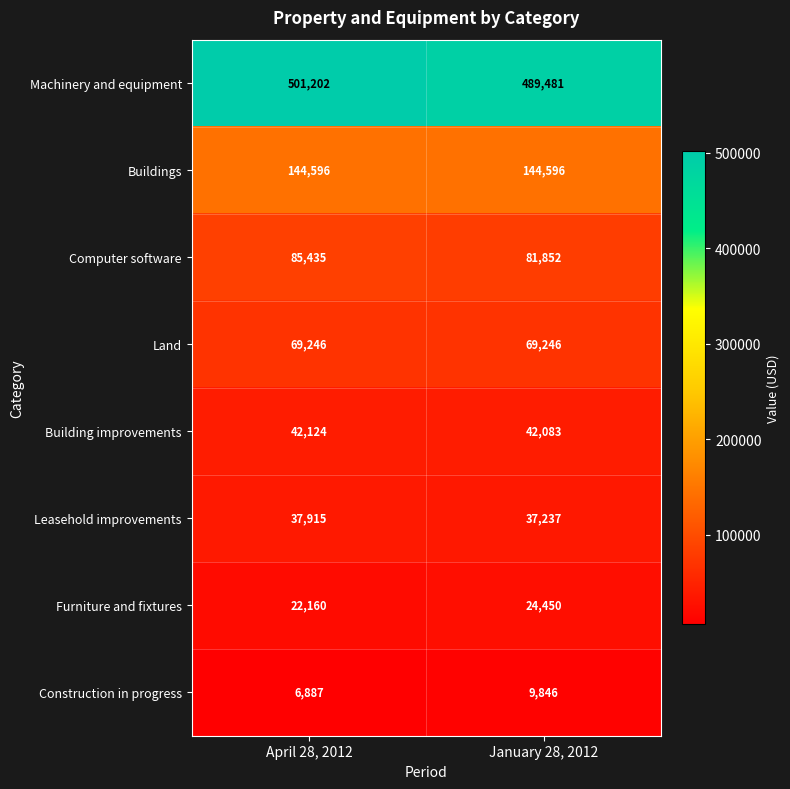

List the series in order of their peak value, lowest first.

Construction in progress, Furniture and fixtures, Leasehold improvements, Building improvements, Land, Computer software, Buildings, Machinery and equipment